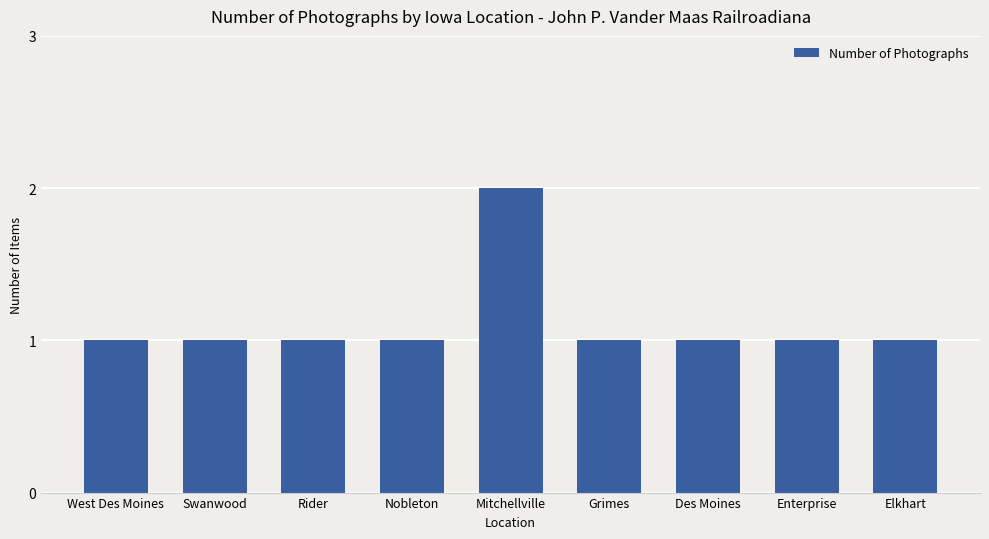

Which has a higher value, Mitchellville or Rider?

Mitchellville